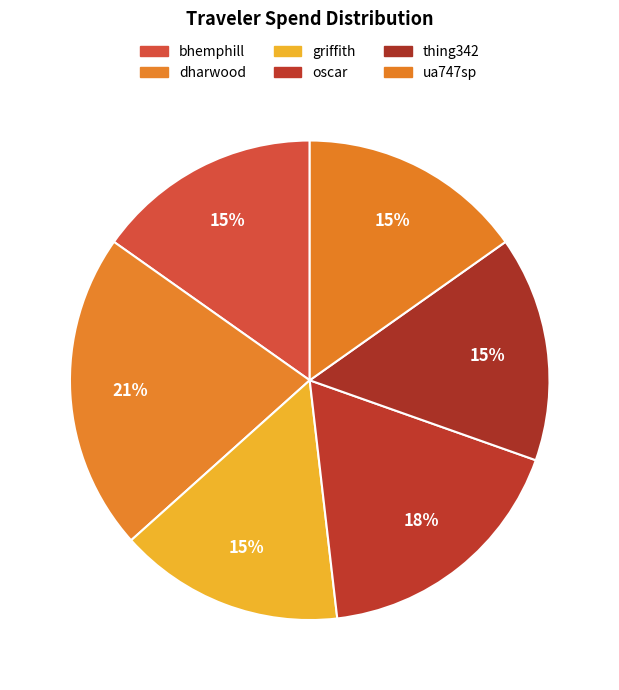

How many segments does this pie chart have?

6